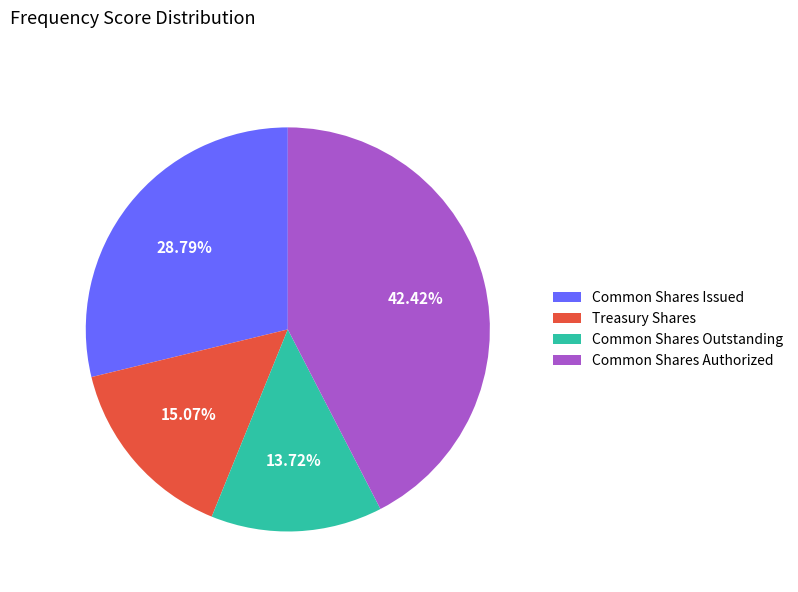

Does any single category account for the majority?

No